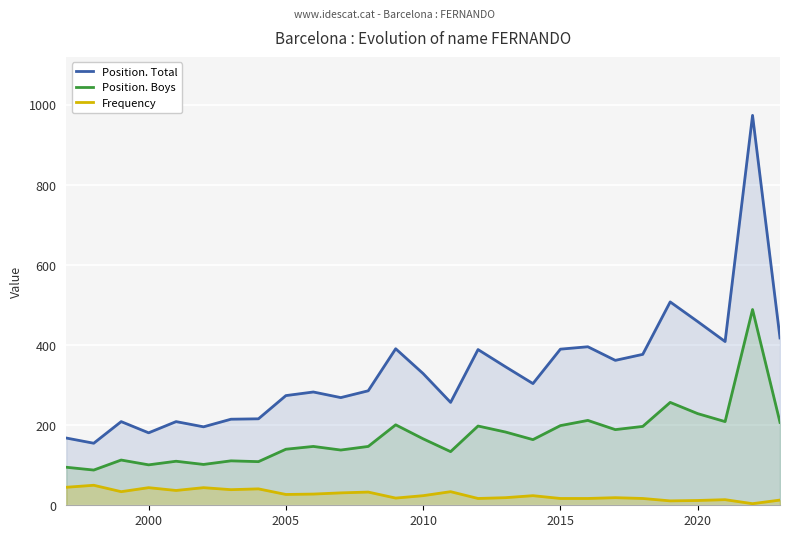

What is the minimum value for Frequency?

4